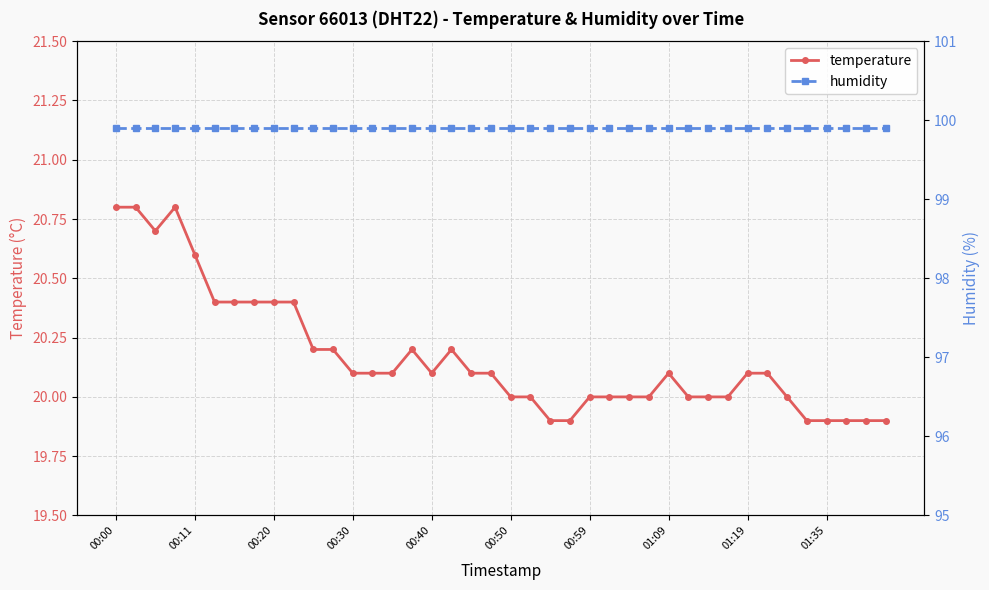

True or false: temperature and humidity cross at least once.

False